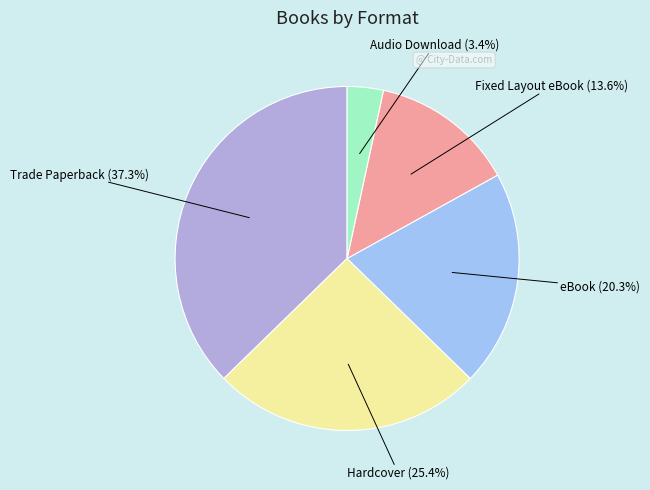

How many slices are in this pie chart?

5